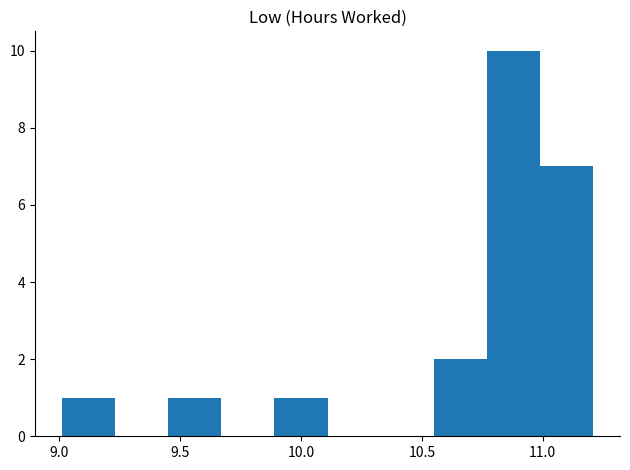

Which range on the x-axis has the tallest bar?

10.77 to 10.99